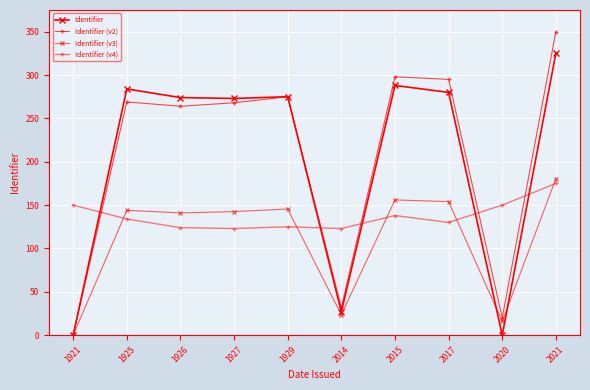

Is it true that Identifier (v4) equals 130.0 at 2017?

True